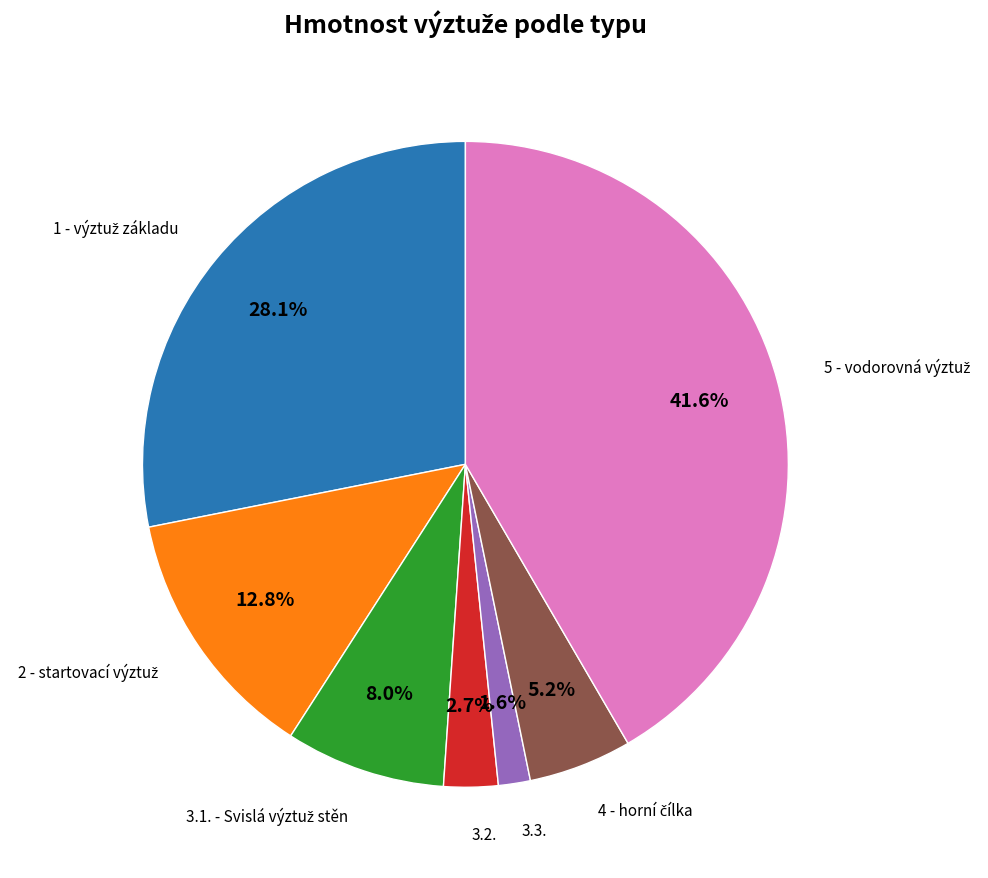

Does any single category account for the majority?

No